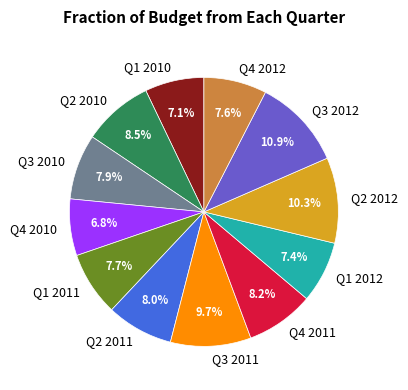

To the nearest percent, what is the average slice percentage?

8%